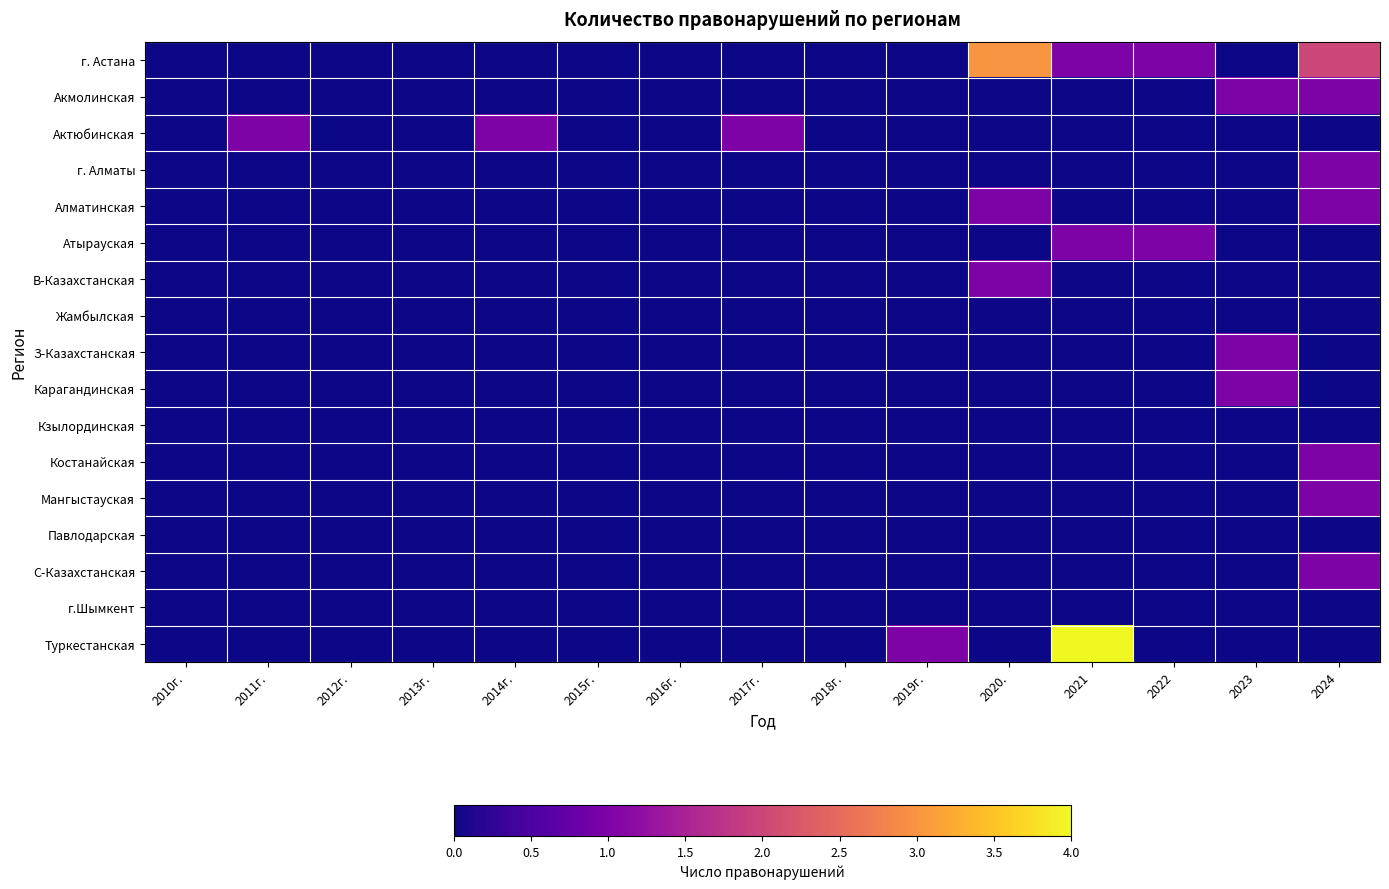

Reading left to right, list all the values displayed in this chart.

г. Астана: 2010г.=0	2011г.=0	2012г.=0	2013г.=0	2014г.=0	2015г.=0	2016г.=0	2017г.=0	2018г.=0	2019г.=0	2020.=3	2021=1	2022=1	2023=0	2024=2
Акмолинская: 2010г.=0	2011г.=0	2012г.=0	2013г.=0	2014г.=0	2015г.=0	2016г.=0	2017г.=0	2018г.=0	2019г.=0	2020.=0	2021=0	2022=0	2023=1	2024=1
Актюбинская: 2010г.=0	2011г.=1	2012г.=0	2013г.=0	2014г.=1	2015г.=0	2016г.=0	2017г.=1	2018г.=0	2019г.=0	2020.=0	2021=0	2022=0	2023=0	2024=0
г. Алматы: 2010г.=0	2011г.=0	2012г.=0	2013г.=0	2014г.=0	2015г.=0	2016г.=0	2017г.=0	2018г.=0	2019г.=0	2020.=0	2021=0	2022=0	2023=0	2024=1
Алматинская: 2010г.=0	2011г.=0	2012г.=0	2013г.=0	2014г.=0	2015г.=0	2016г.=0	2017г.=0	2018г.=0	2019г.=0	2020.=1	2021=0	2022=0	2023=0	2024=1
Атырауская: 2010г.=0	2011г.=0	2012г.=0	2013г.=0	2014г.=0	2015г.=0	2016г.=0	2017г.=0	2018г.=0	2019г.=0	2020.=0	2021=1	2022=1	2023=0	2024=0
В-Казахстанская: 2010г.=0	2011г.=0	2012г.=0	2013г.=0	2014г.=0	2015г.=0	2016г.=0	2017г.=0	2018г.=0	2019г.=0	2020.=1	2021=0	2022=0	2023=0	2024=0
Жамбылская: 2010г.=0	2011г.=0	2012г.=0	2013г.=0	2014г.=0	2015г.=0	2016г.=0	2017г.=0	2018г.=0	2019г.=0	2020.=0	2021=0	2022=0	2023=0	2024=0
З-Казахстанская: 2010г.=0	2011г.=0	2012г.=0	2013г.=0	2014г.=0	2015г.=0	2016г.=0	2017г.=0	2018г.=0	2019г.=0	2020.=0	2021=0	2022=0	2023=1	2024=0
Карагандинская: 2010г.=0	2011г.=0	2012г.=0	2013г.=0	2014г.=0	2015г.=0	2016г.=0	2017г.=0	2018г.=0	2019г.=0	2020.=0	2021=0	2022=0	2023=1	2024=0
Кзылординская: 2010г.=0	2011г.=0	2012г.=0	2013г.=0	2014г.=0	2015г.=0	2016г.=0	2017г.=0	2018г.=0	2019г.=0	2020.=0	2021=0	2022=0	2023=0	2024=0
Костанайская: 2010г.=0	2011г.=0	2012г.=0	2013г.=0	2014г.=0	2015г.=0	2016г.=0	2017г.=0	2018г.=0	2019г.=0	2020.=0	2021=0	2022=0	2023=0	2024=1
Мангыстауская: 2010г.=0	2011г.=0	2012г.=0	2013г.=0	2014г.=0	2015г.=0	2016г.=0	2017г.=0	2018г.=0	2019г.=0	2020.=0	2021=0	2022=0	2023=0	2024=1
Павлодарская: 2010г.=0	2011г.=0	2012г.=0	2013г.=0	2014г.=0	2015г.=0	2016г.=0	2017г.=0	2018г.=0	2019г.=0	2020.=0	2021=0	2022=0	2023=0	2024=0
С-Казахстанская: 2010г.=0	2011г.=0	2012г.=0	2013г.=0	2014г.=0	2015г.=0	2016г.=0	2017г.=0	2018г.=0	2019г.=0	2020.=0	2021=0	2022=0	2023=0	2024=1
г.Шымкент: 2010г.=0	2011г.=0	2012г.=0	2013г.=0	2014г.=0	2015г.=0	2016г.=0	2017г.=0	2018г.=0	2019г.=0	2020.=0	2021=0	2022=0	2023=0	2024=0
Туркестанская: 2010г.=0	2011г.=0	2012г.=0	2013г.=0	2014г.=0	2015г.=0	2016г.=0	2017г.=0	2018г.=0	2019г.=1	2020.=0	2021=4	2022=0	2023=0	2024=0